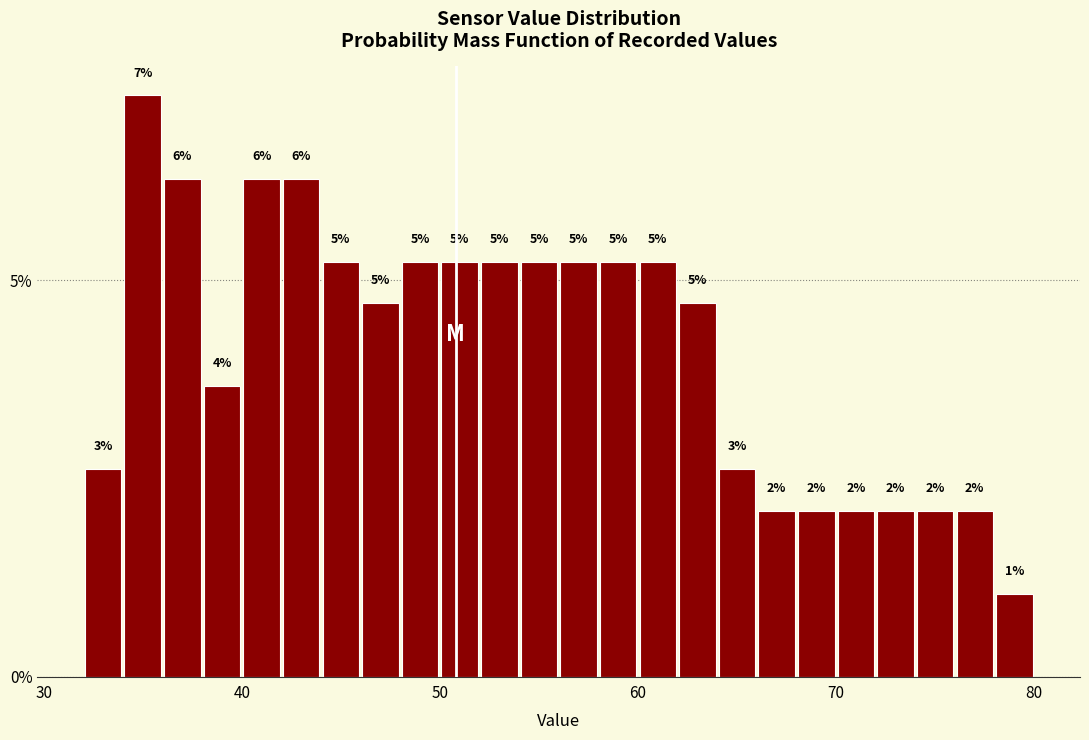

Read against the x-axis, roughly where is the centre of the tallest bar?

35